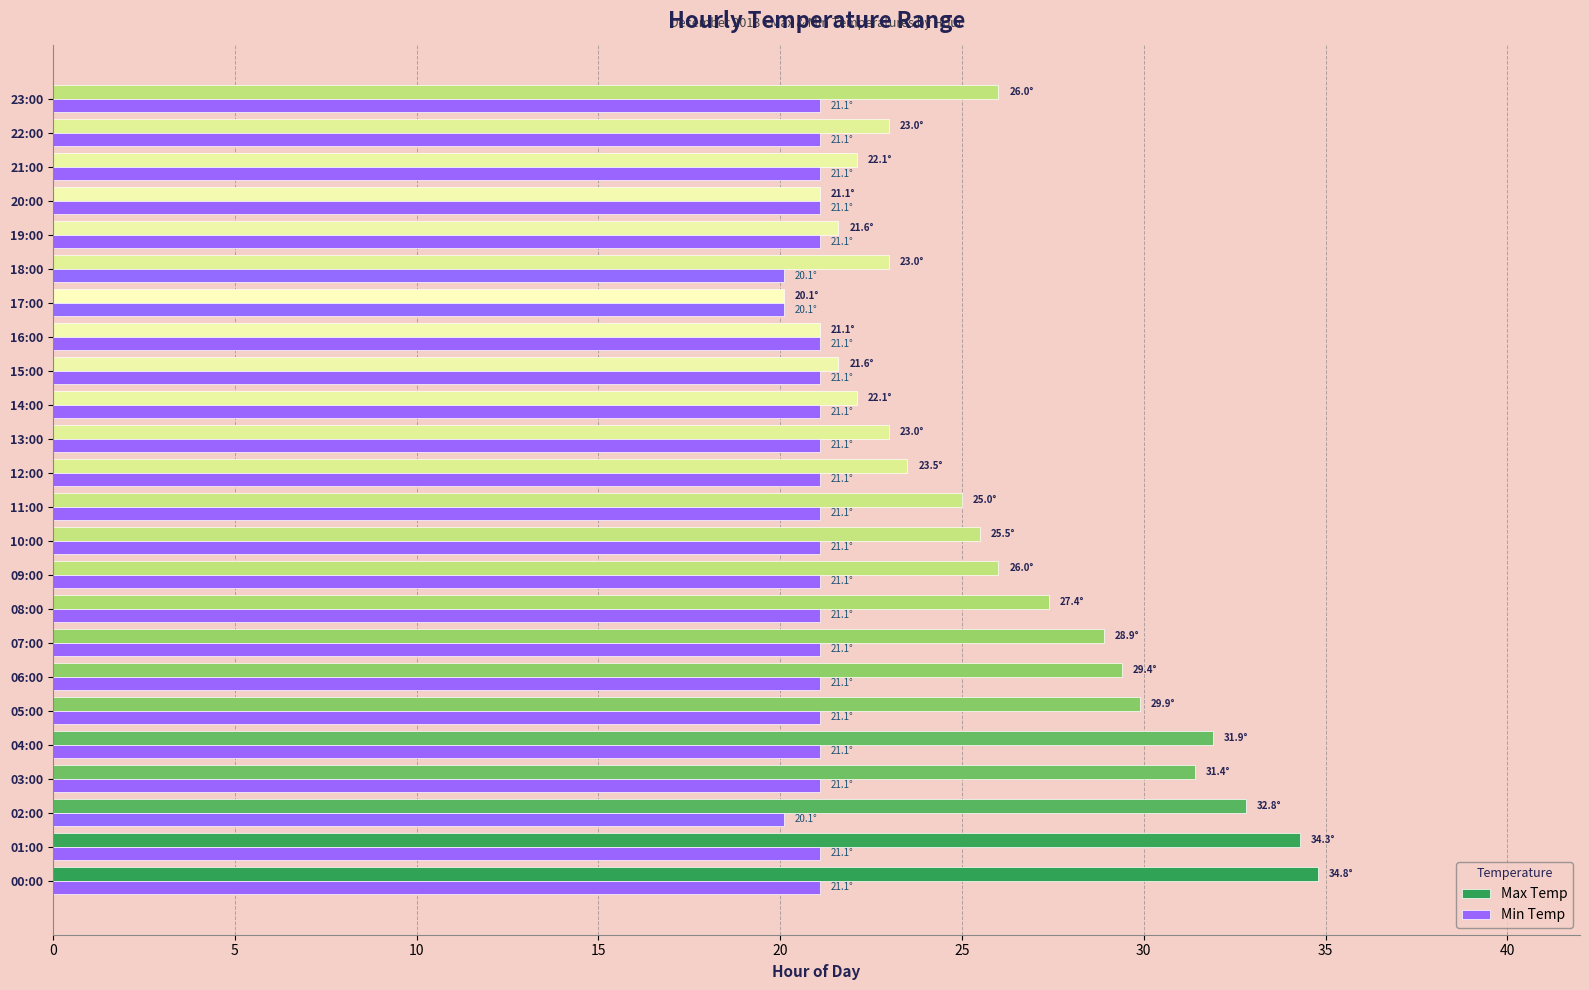

Which series has the largest total across all categories?

Max Temp